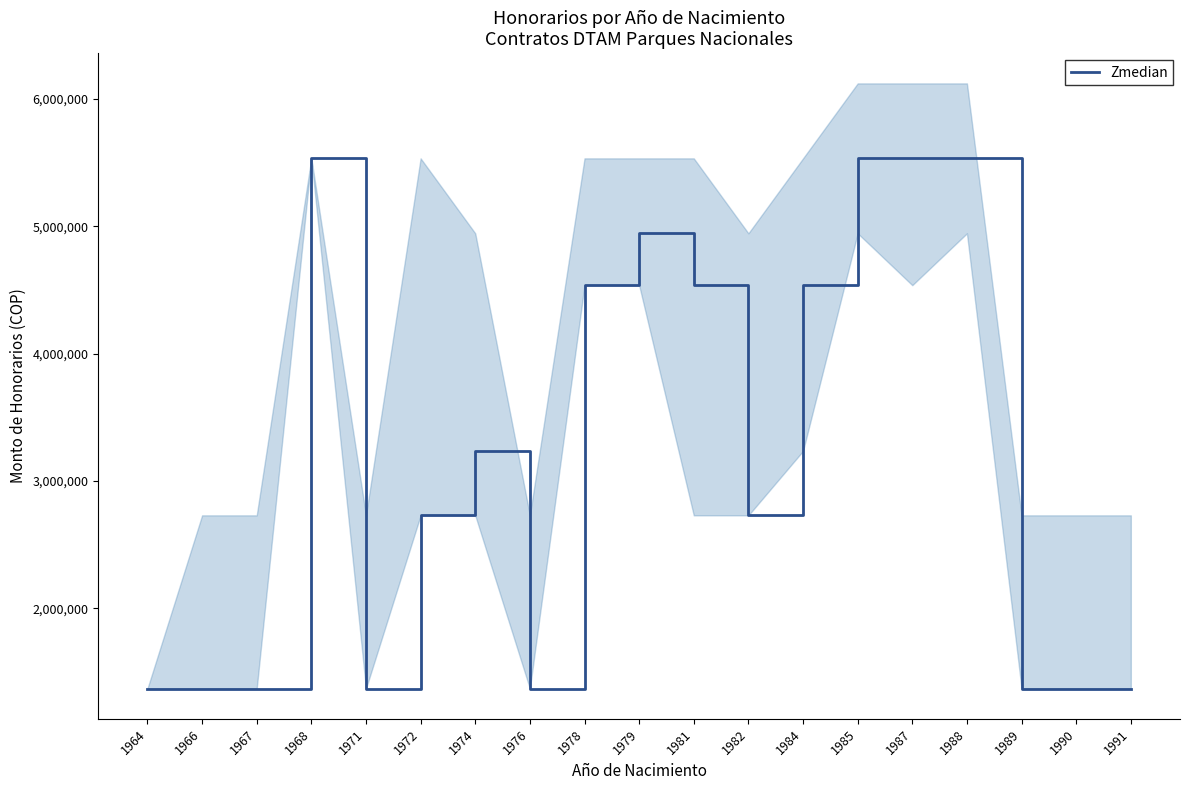

List the labels in order of value, smallest first.

1964, 1966, 1967, 1971, 1976, 1989, 1990, 1991, 1972, 1982, 1974, 1978, 1981, 1984, 1979, 1968, 1985, 1987, 1988